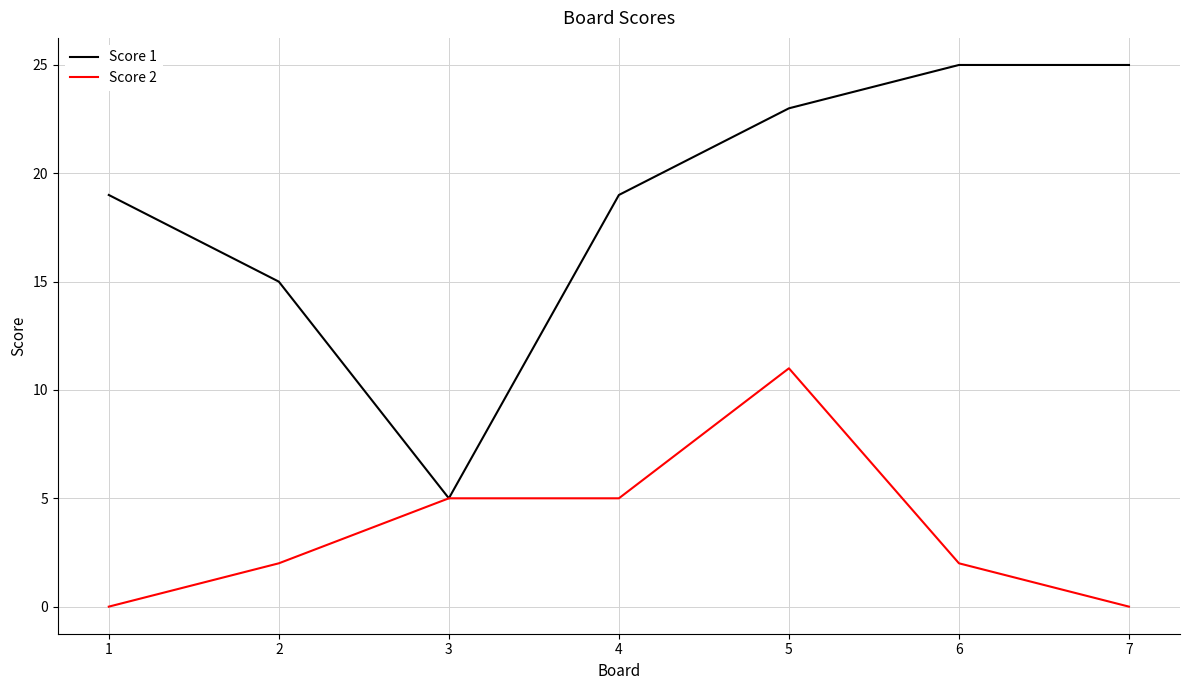

Between 1 and 6, which series saw the biggest shift?

Score 1